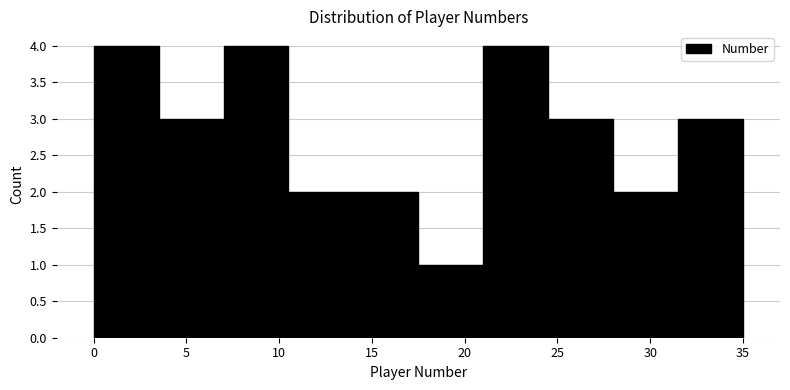

What is the height of the bar covering 17.5 to 21.0 on the x-axis? The values are not printed on the chart, so give them approximately, as read against the axis.

1